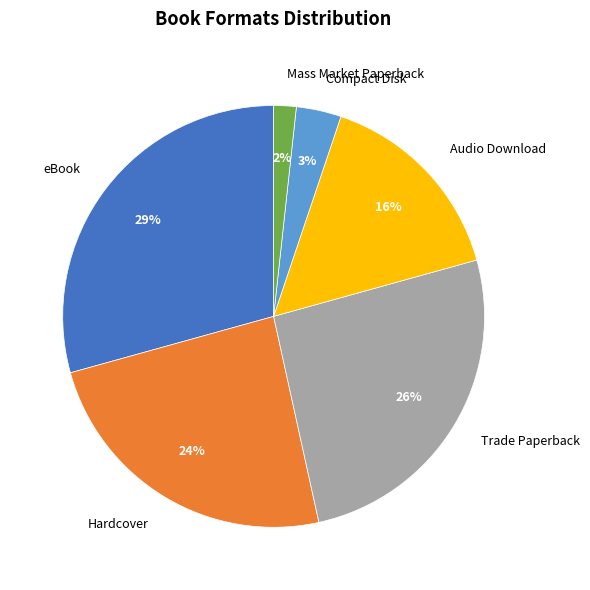

Does any single category account for the majority?

No